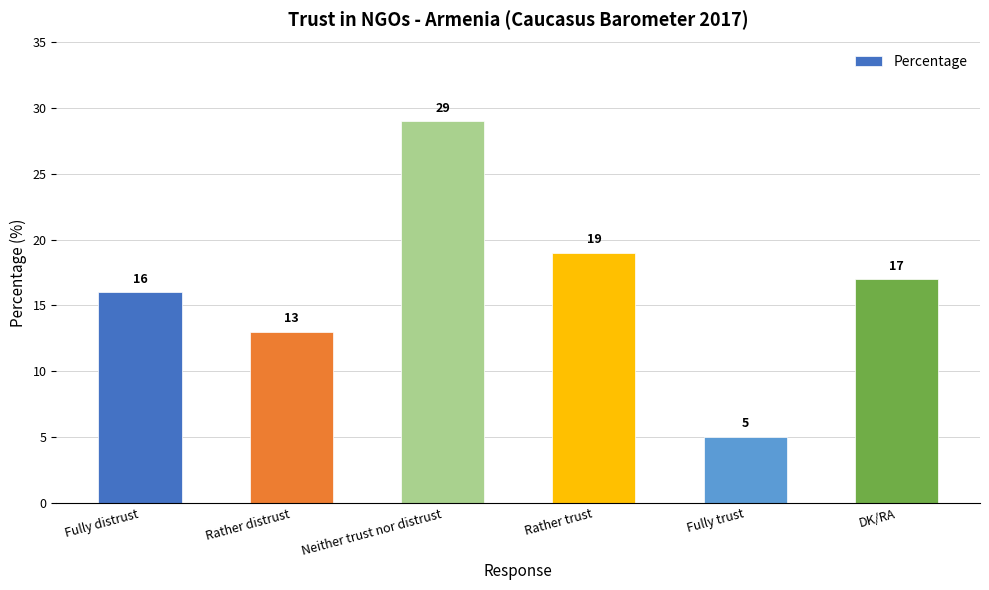

What is the minimum value shown in the chart?

5